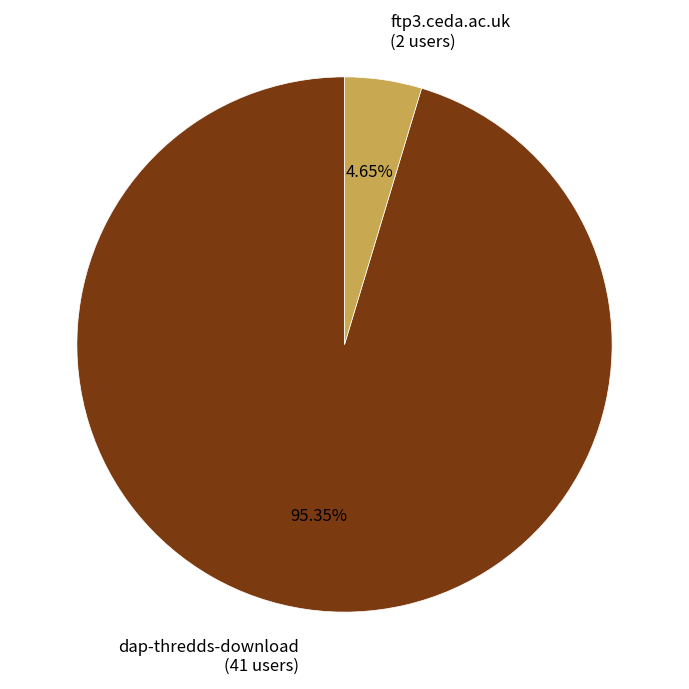

Is there any slice that represents more than half of the pie?

Yes